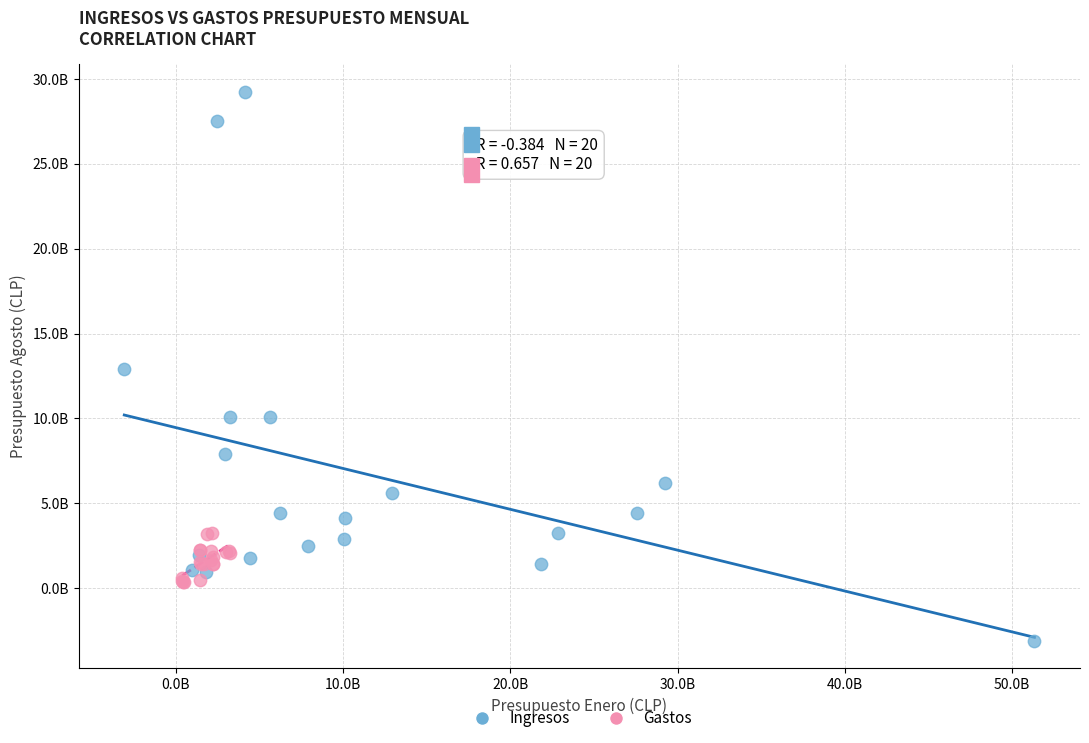

What are all the series names shown in the legend?

Ingresos, Gastos